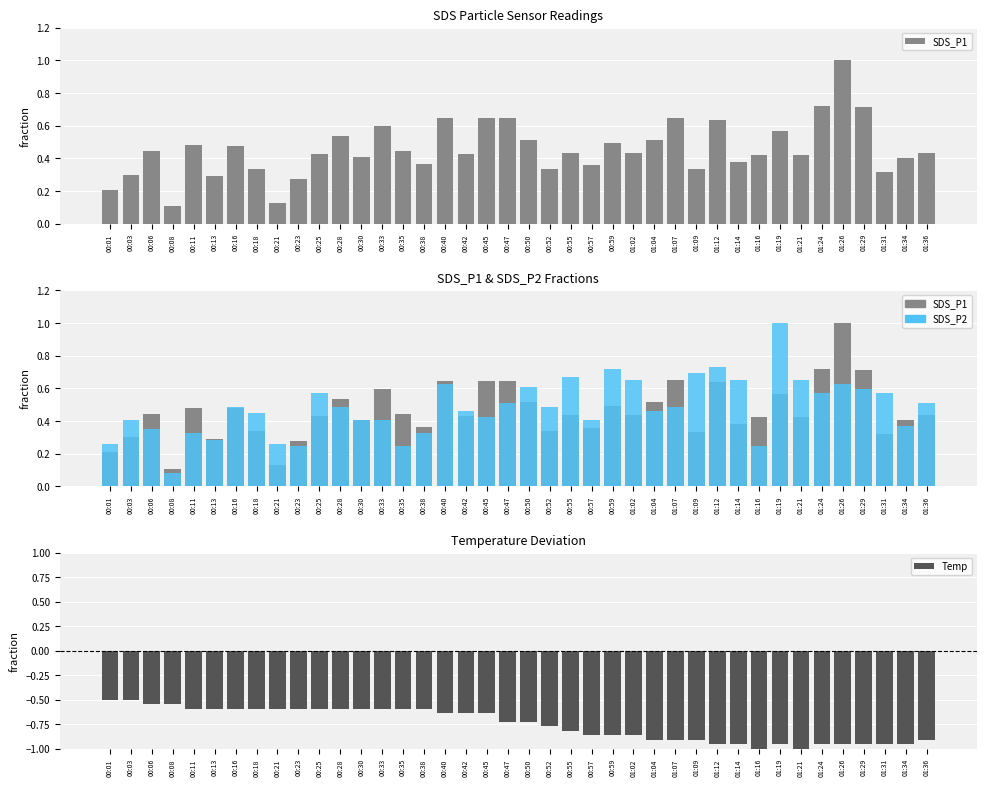

How many data points does each series have?

40